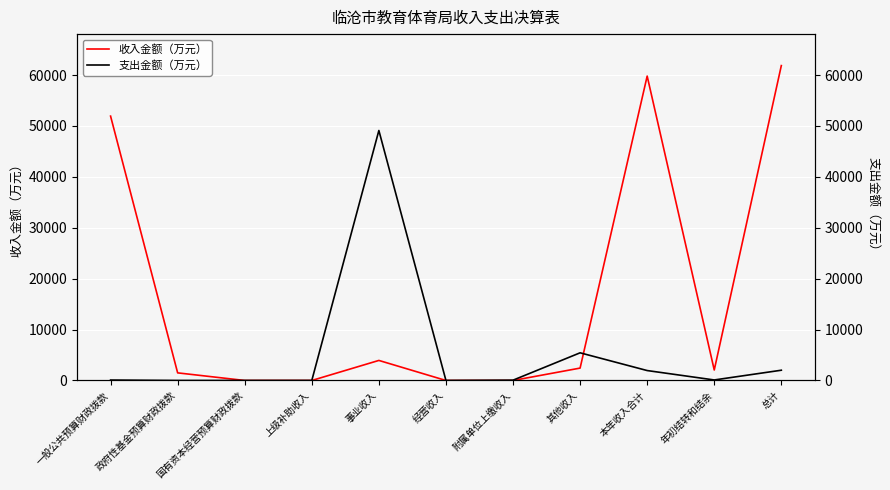

Which series has the widest spread of values?

收入金额（万元）